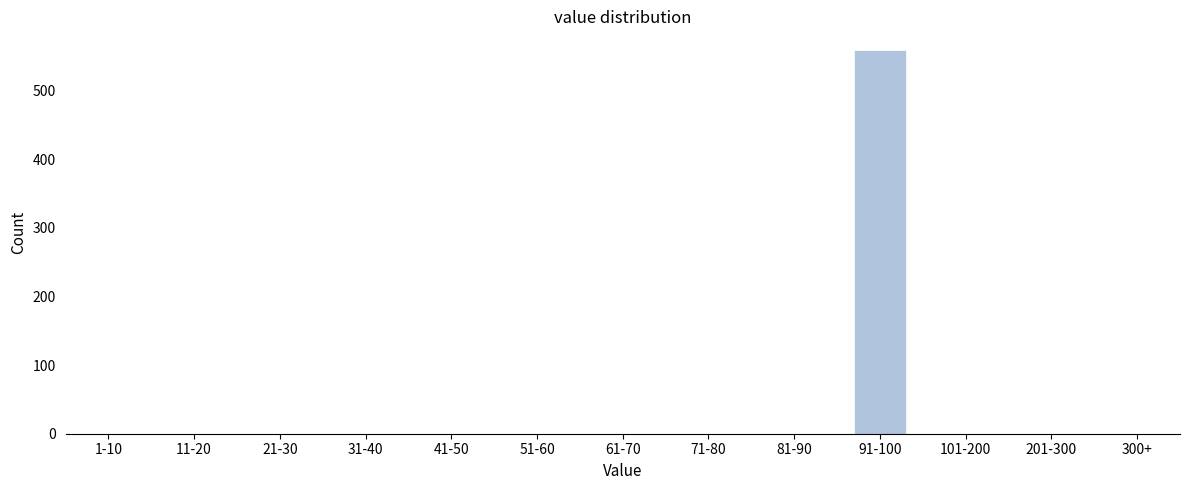

Reading left to right, what are all the values shown in this chart?

1-10=0	11-20=0	21-30=0	31-40=0	41-50=0	51-60=0	61-70=0	71-80=0	81-90=0	91-100=558	101-200=0	201-300=0	300+=0